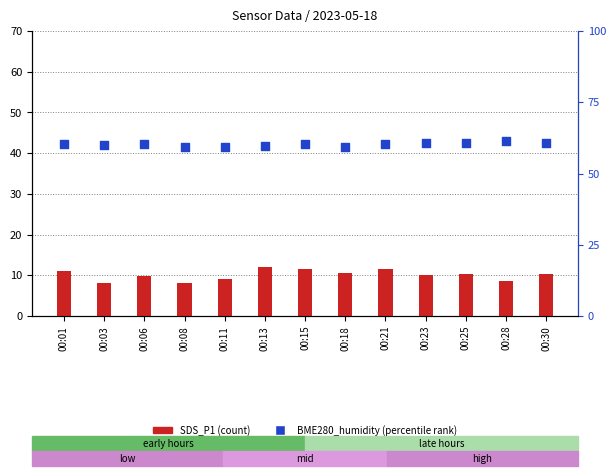

At which category is the sum across all series the highest?

00:21